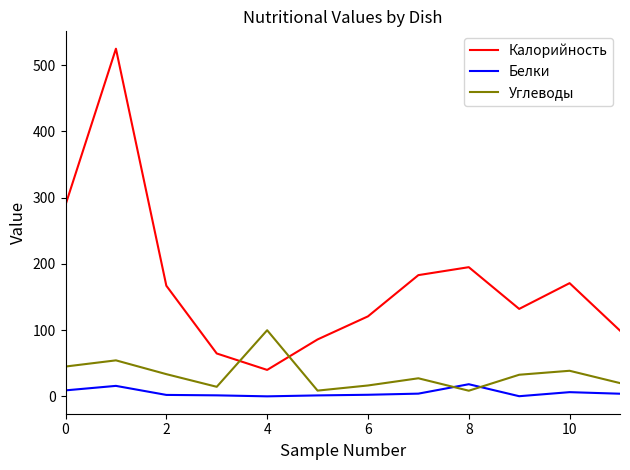

Which series has the widest spread of values?

Калорийность